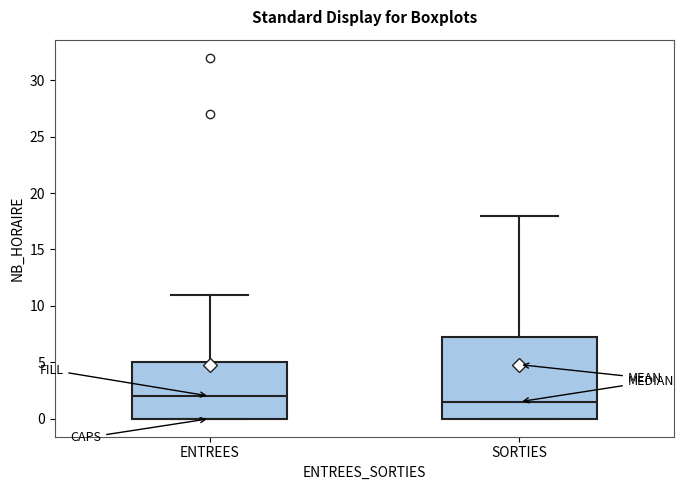

Reading left to right, transcribe this box plot: for each box, give where its median line is, the range the box spans, and where its two whiskers end, as read against the y-axis. The values are not printed on the chart, so give them approximately, as read against the axis.

ENTREES: median 2.0, box 0.0 to 5.0, whiskers 0.0 to 11.0
SORTIES: median 1.5, box 0.0 to 7.5, whiskers 0.0 to 18.0